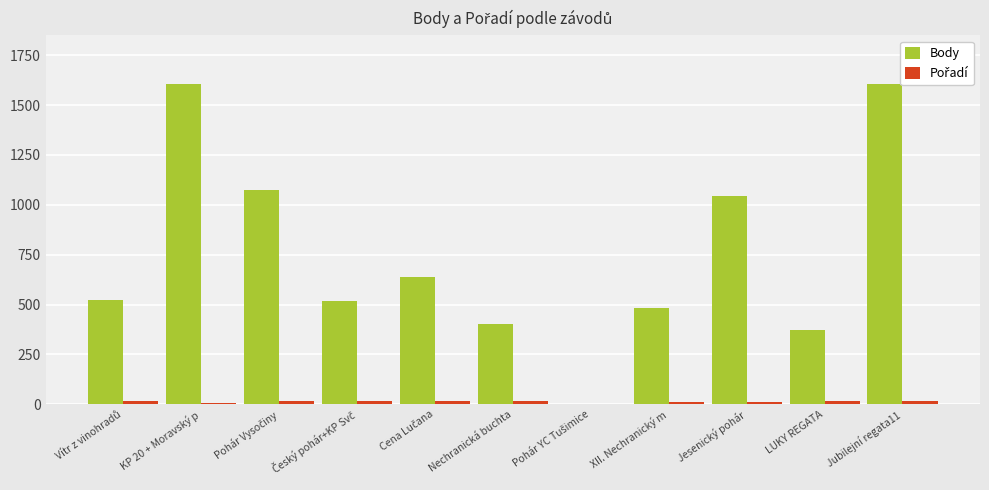

What is the maximum value shown in the chart?

1608